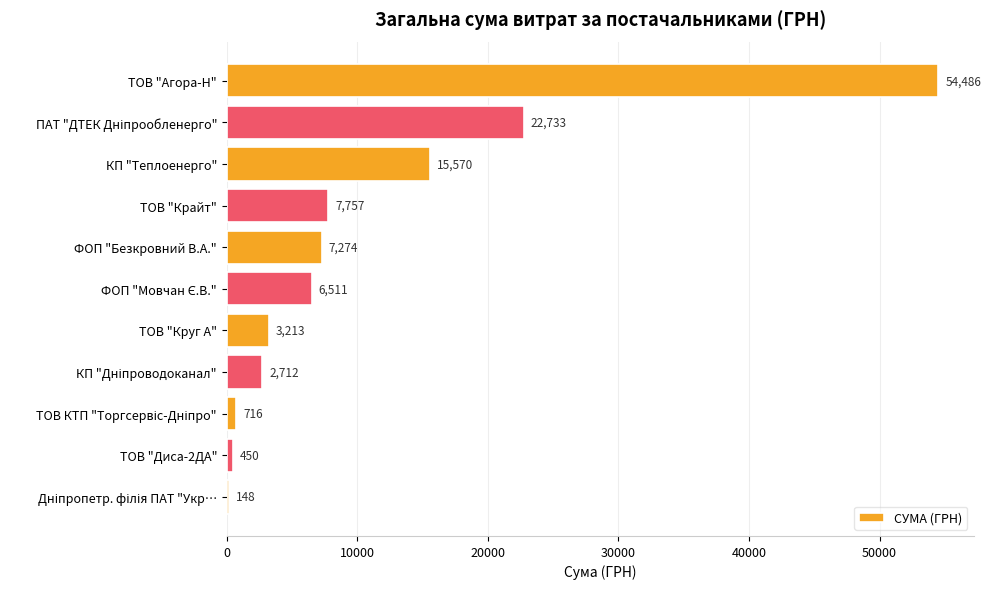

Which has a higher value, ТОВ "Агора-Н" or ФОП "Безкровний В.А."?

ТОВ "Агора-Н"